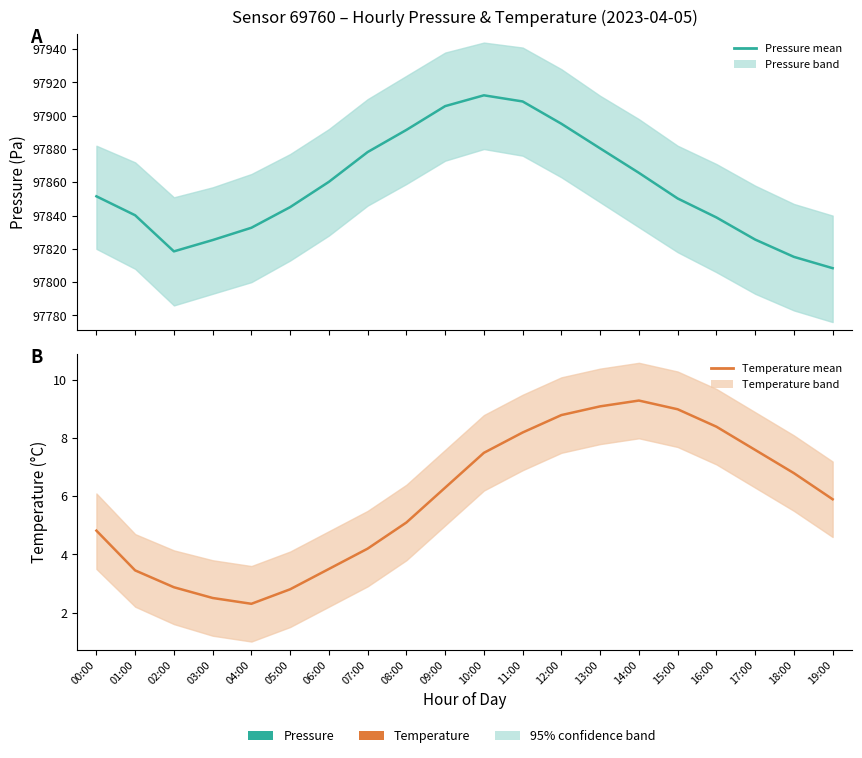

What is the spread (max minus min) of values at 10:00?

97904.8